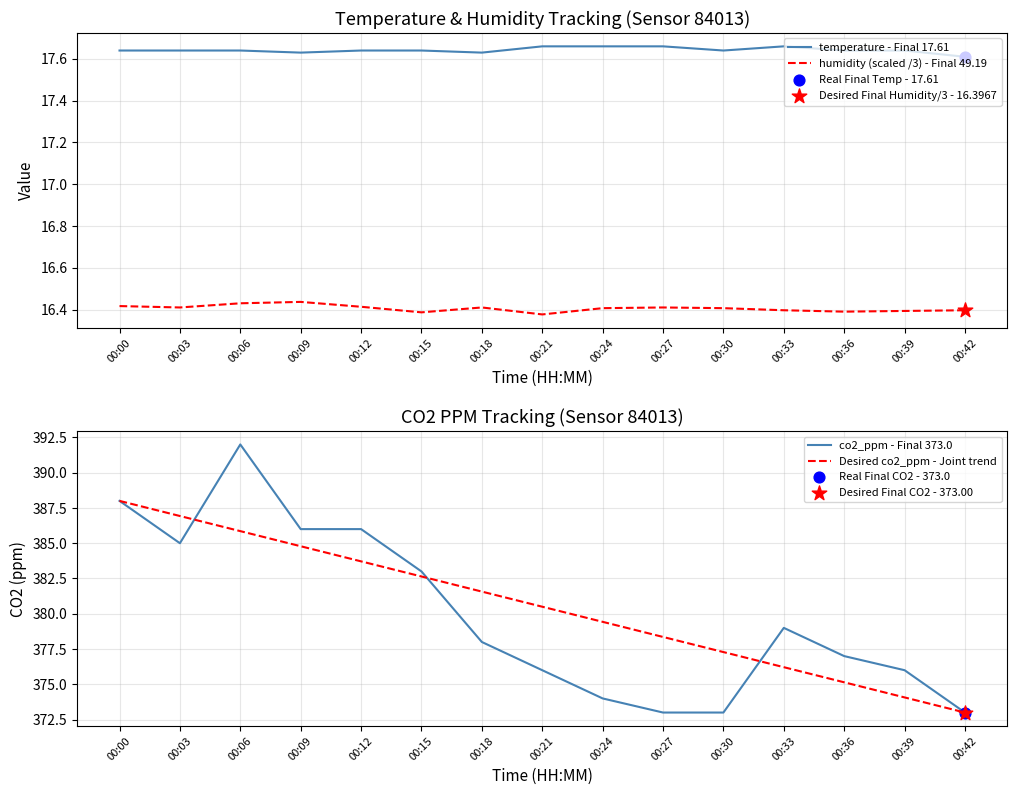

What are all the series names shown in the legend?

temperature - Final 17.61, humidity (scaled /3) - Final 49.19, co2_ppm - Final 373.0, Desired co2_ppm - Joint trend